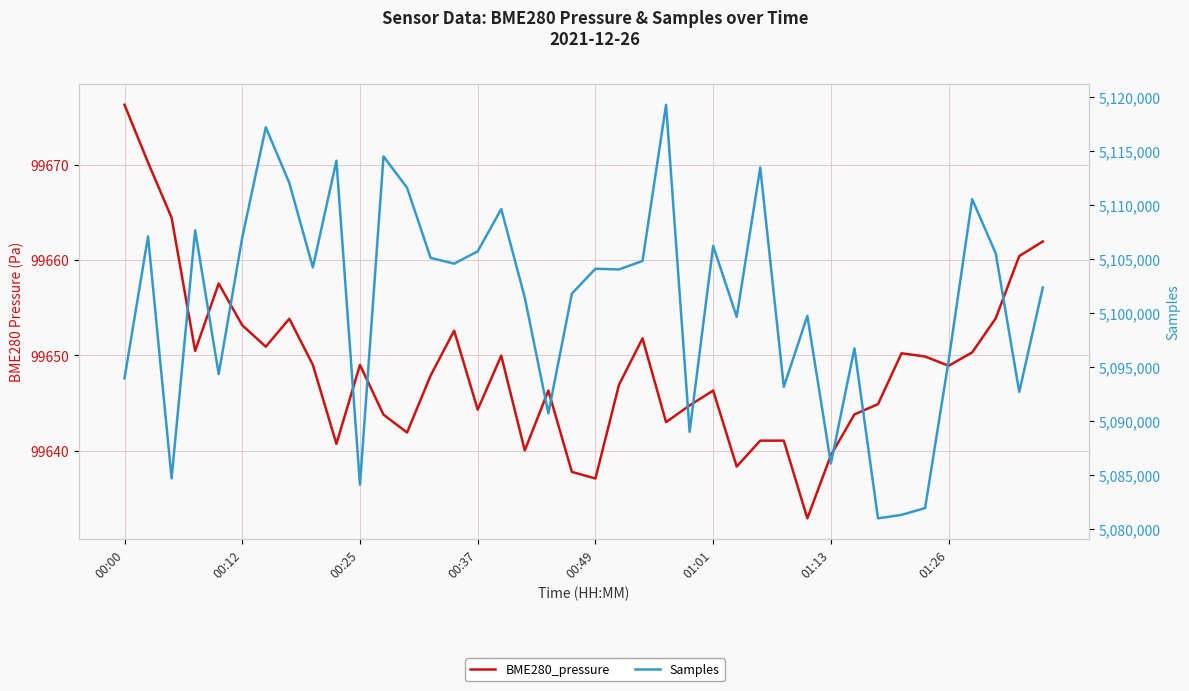

What is the total value across all series at 01:13?

5185708.5